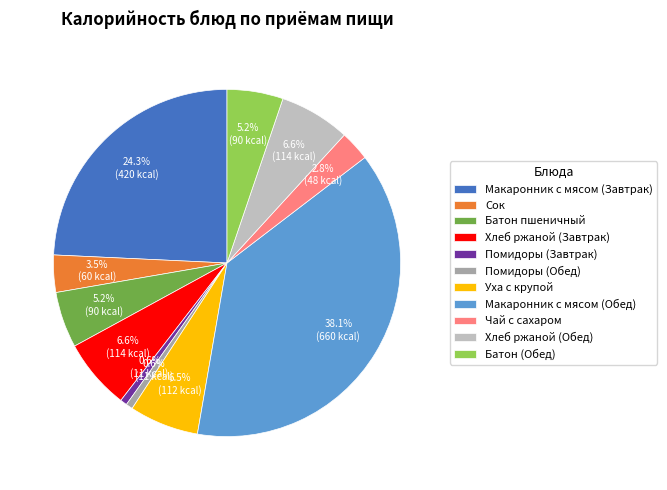

Does any single category account for the majority?

No